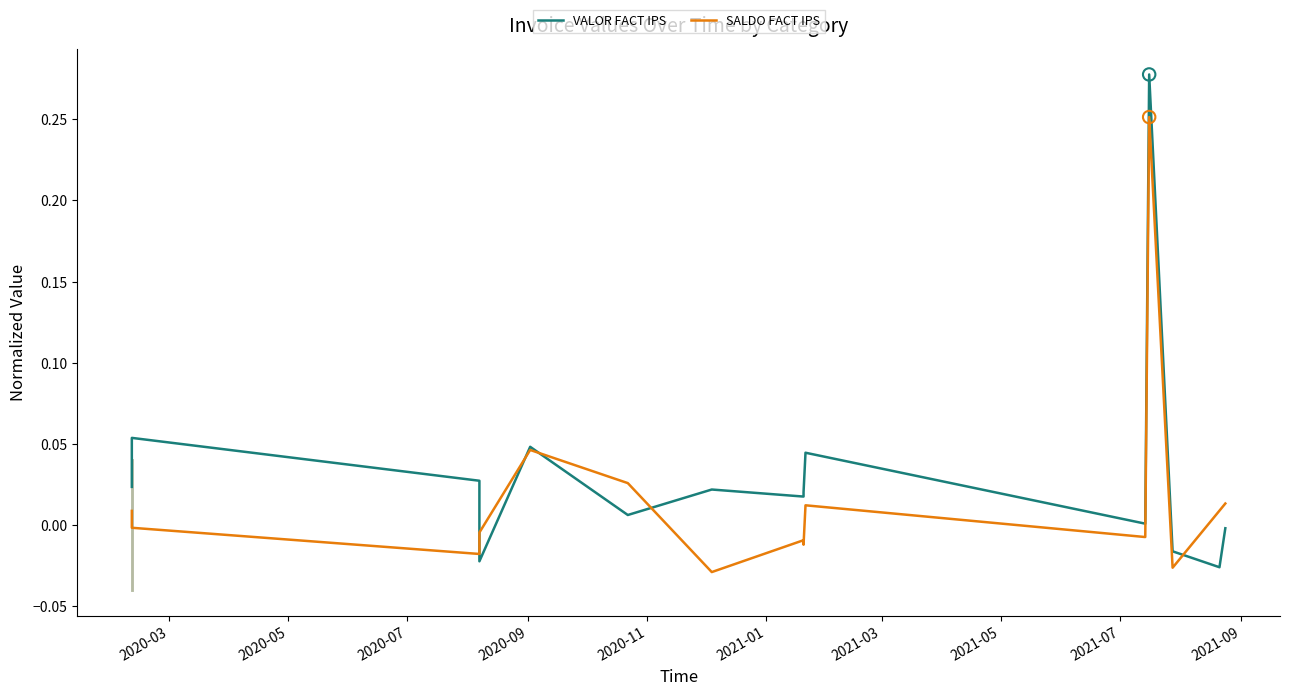

What are all the series names shown in the legend?

VALOR FACT IPS, SALDO FACT IPS